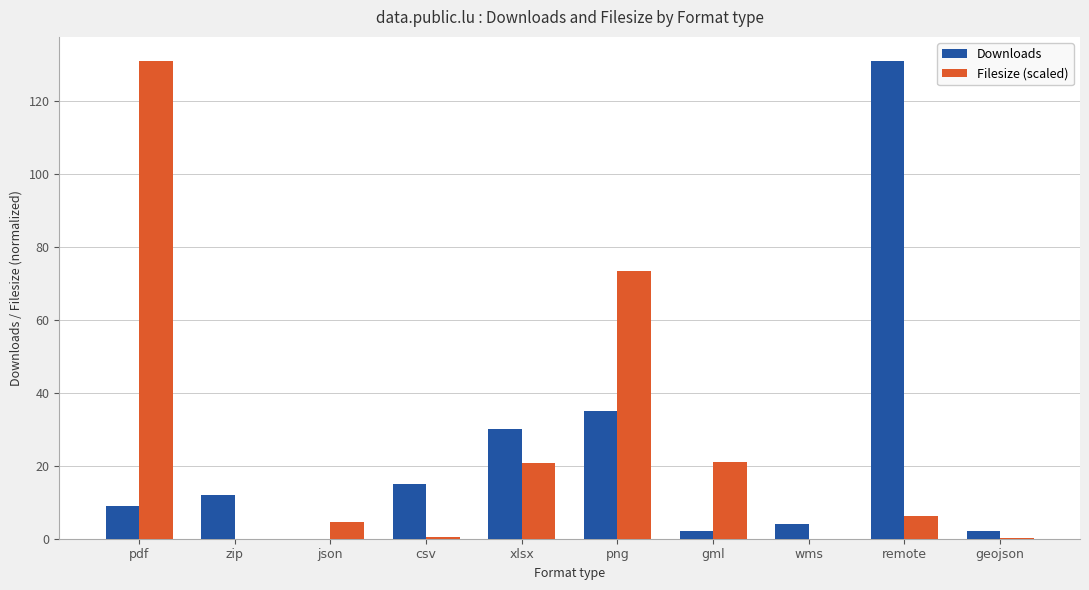

How many series are shown in this chart?

2